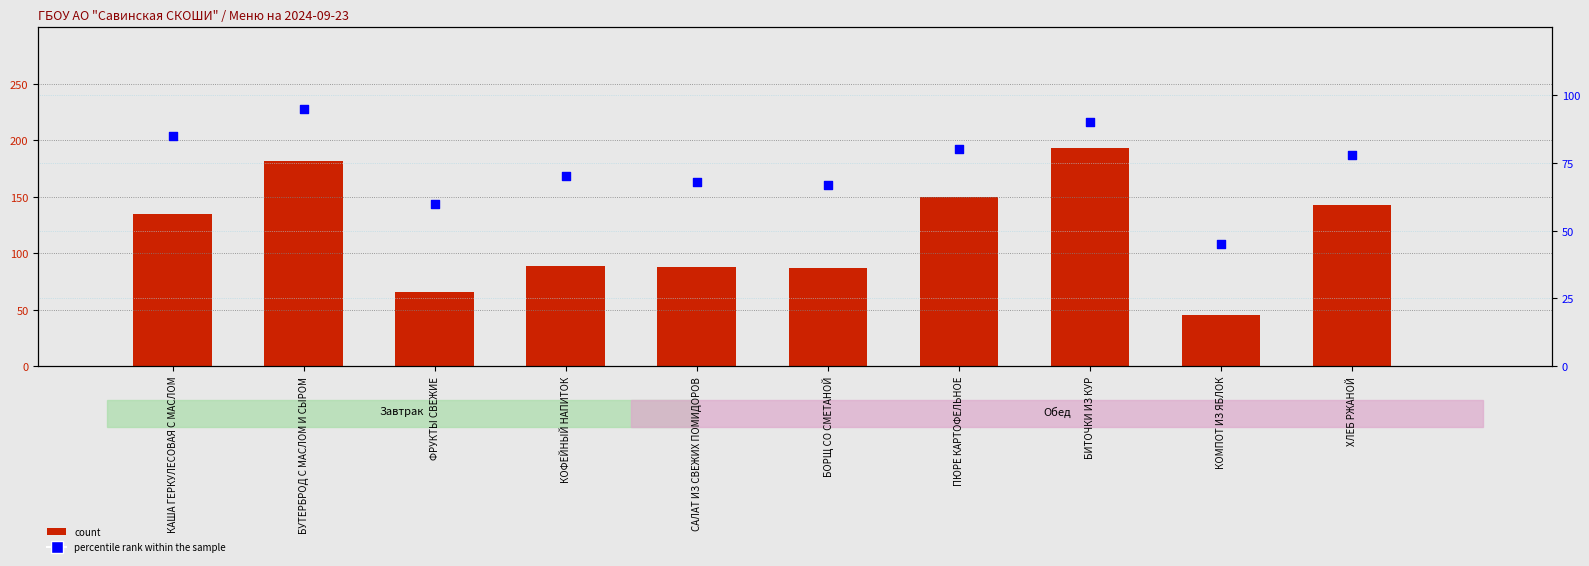

Which series has the largest total across all categories?

count